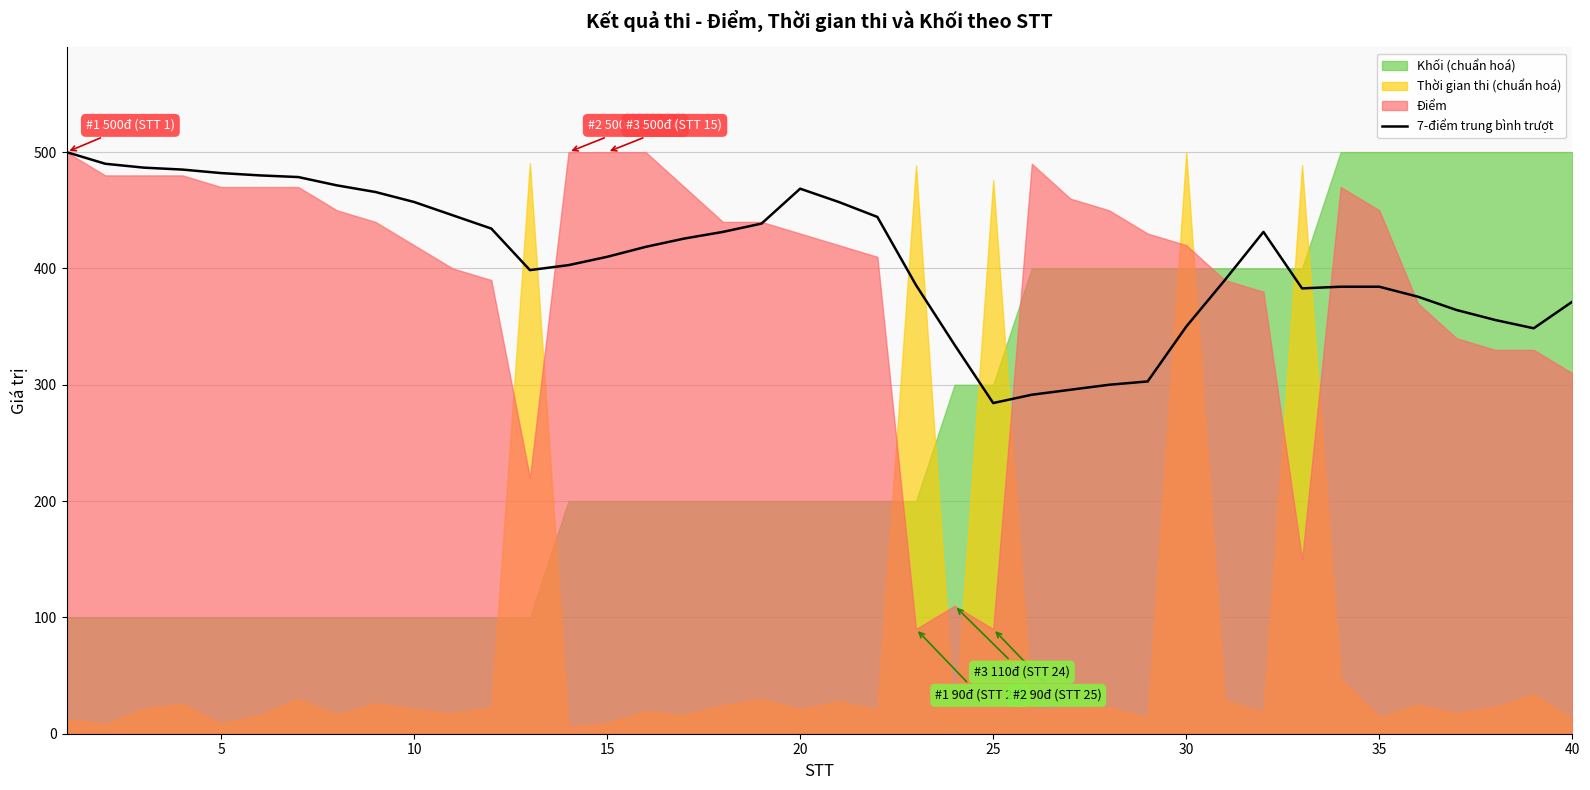

Reading right to left, transcribe all the data shown in this chart.

371.4	348.6	355.7	364.3	375.7	384.3	384.3	382.9	431.4	390.0	350.0	302.9	300.0	295.7	291.4	284.3	334.3	385.7	444.3	457.1	468.6	438.6	431.4	425.7	418.6	410.0	402.9	398.6	434.3	445.7	457.1	465.7	471.4	478.6	480.0	482.0	485.0	486.7	490.0	500.0